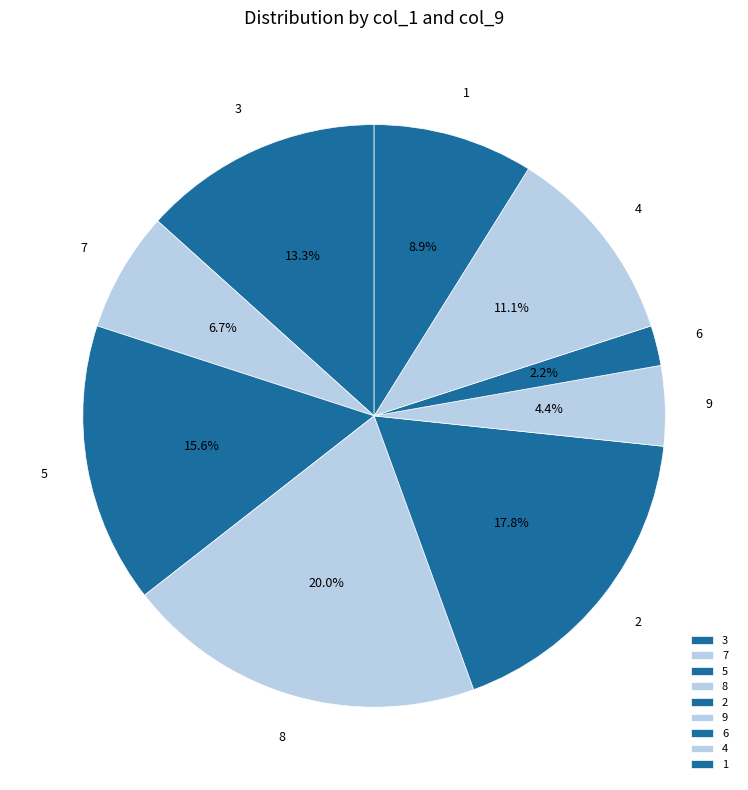

Rank the categories by value from highest to lowest.

8, 2, 5, 3, 4, 1, 7, 9, 6